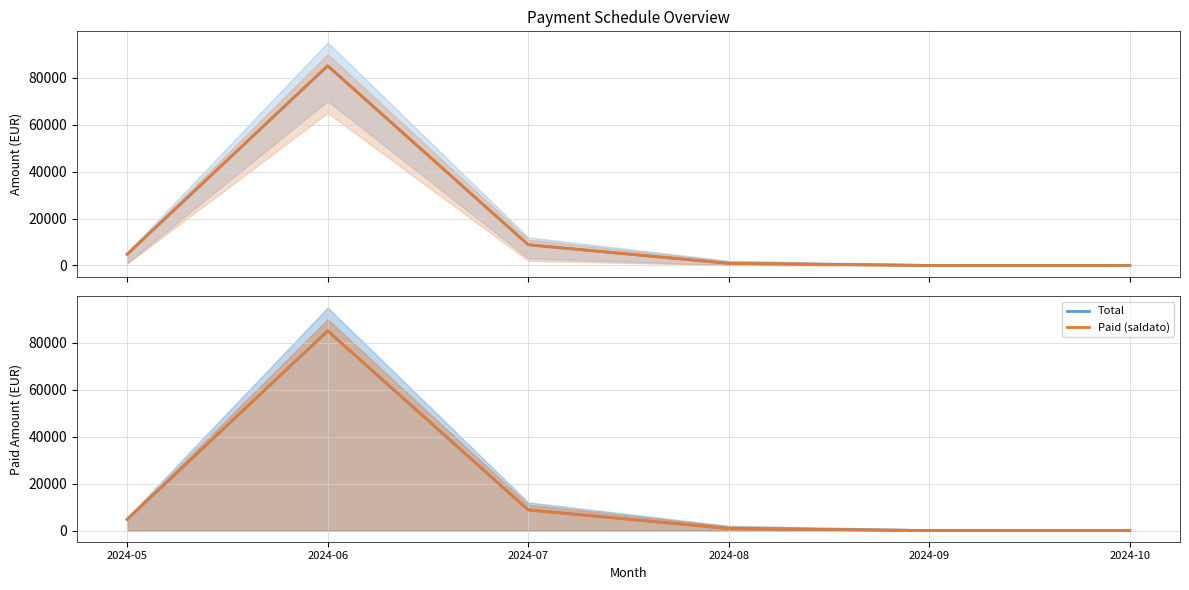

Is it true that Paid equals 2895.9 at 2024-05?

False